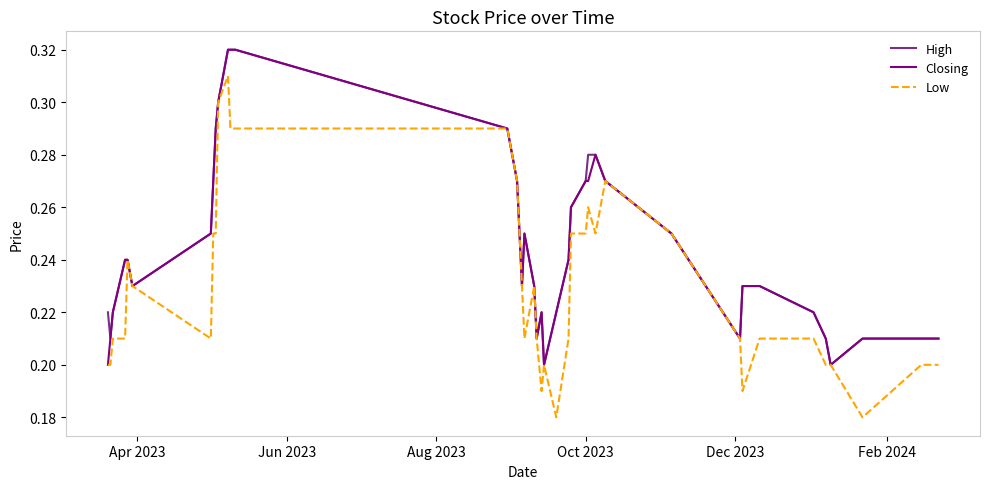

True or false: High and Closing intersect in this chart.

False